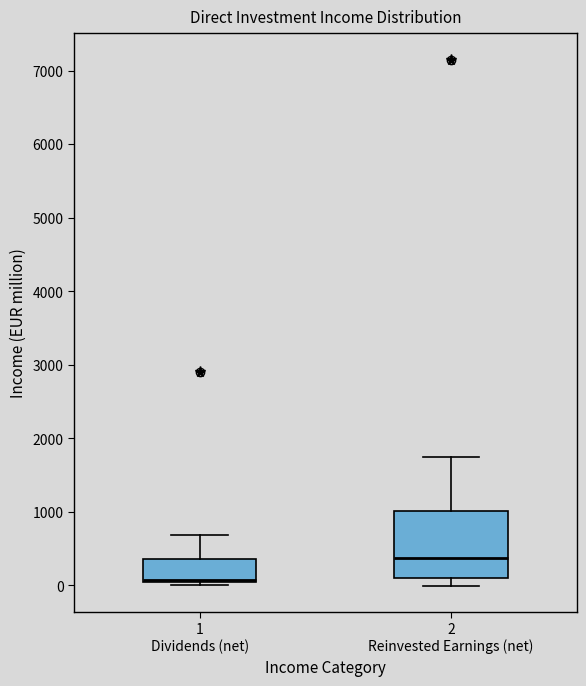

Reading left to right, read every box against the y-axis: the position of its median line, the range the box covers, and the ends of its whiskers. The values are not printed on the chart, so give them approximately, as read against the axis.

1 Dividends (net): median 100, box 0 to 400, whiskers 0 (just below the box's lower edge) to 700
2 Reinvested Earnings (net): median 400, box 100 to 1000, whiskers 0 to 1700